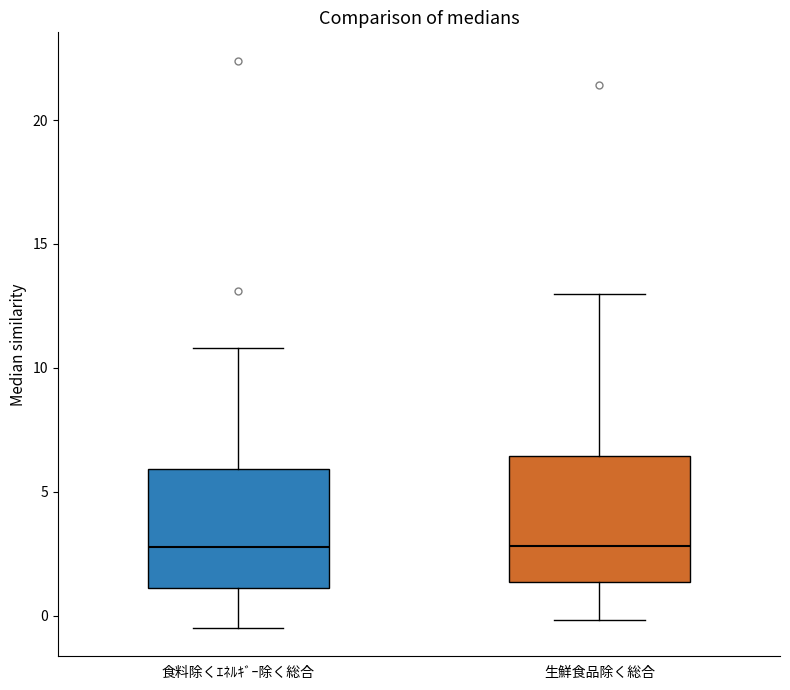

Reading left to right, transcribe this box plot: for each box, give where its median line is, the range the box spans, and where its two whiskers end, as read against the y-axis. The values are not printed on the chart, so give them approximately, as read against the axis.

食料除くｴﾈﾙｷﾞｰ除く総合: median 3.0, box 1.0 to 6.0, whiskers -0.5 to 11.0
生鮮食品除く総合: median 3.0, box 1.5 to 6.5, whiskers 0.0 to 13.0